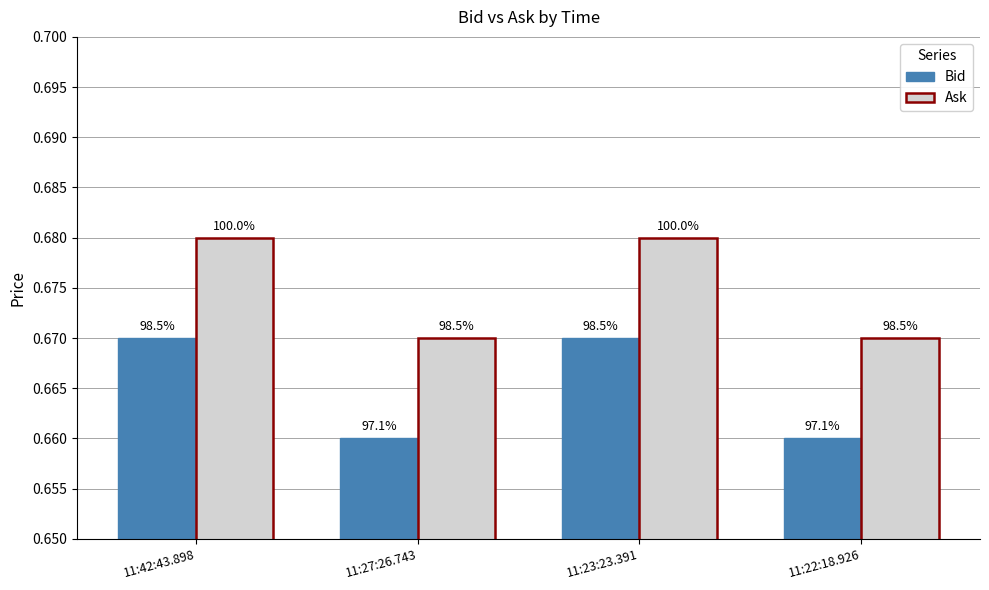

At which label is Ask closest to 0?

11:27:26.743